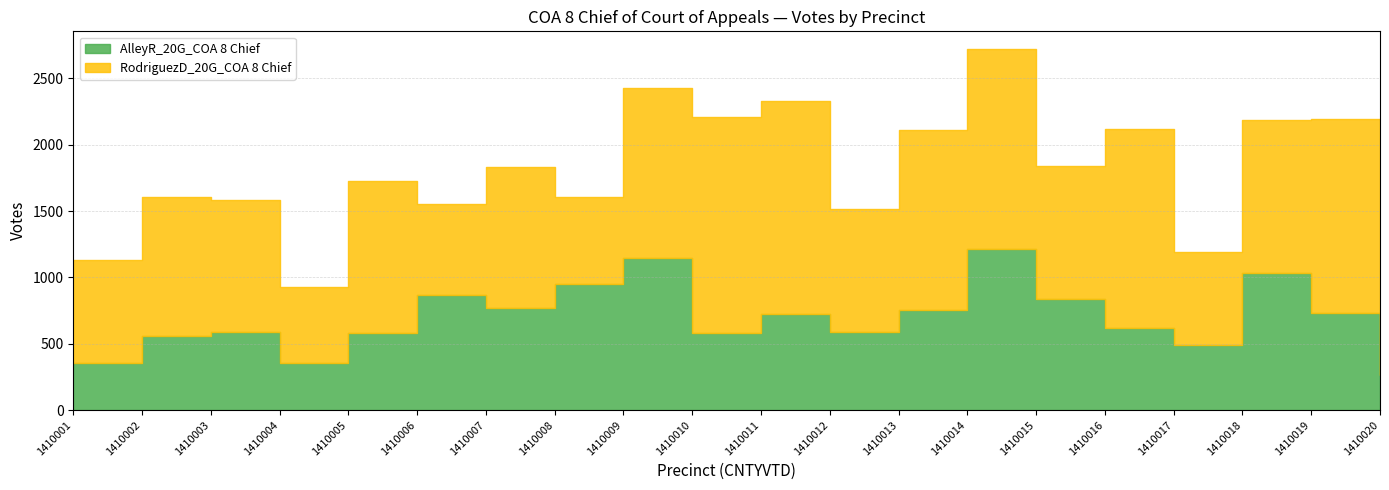

What is the difference between the RodriguezD_20G_COA 8 Chief values at 1410011 and 1410006?

915